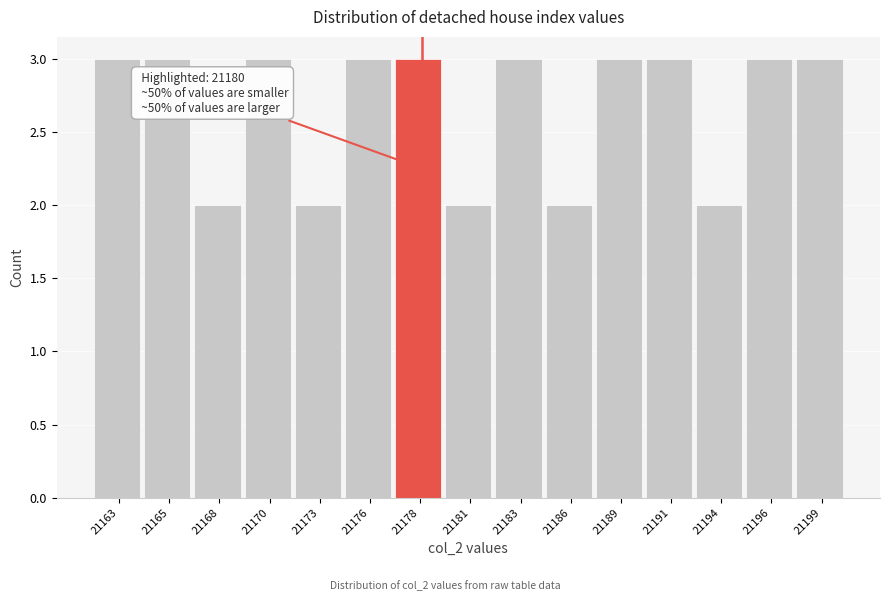

Reading right to left, transcribe all the data shown in this chart.

3	3	2	3	3	2	3	2	3	3	2	3	2	3	3